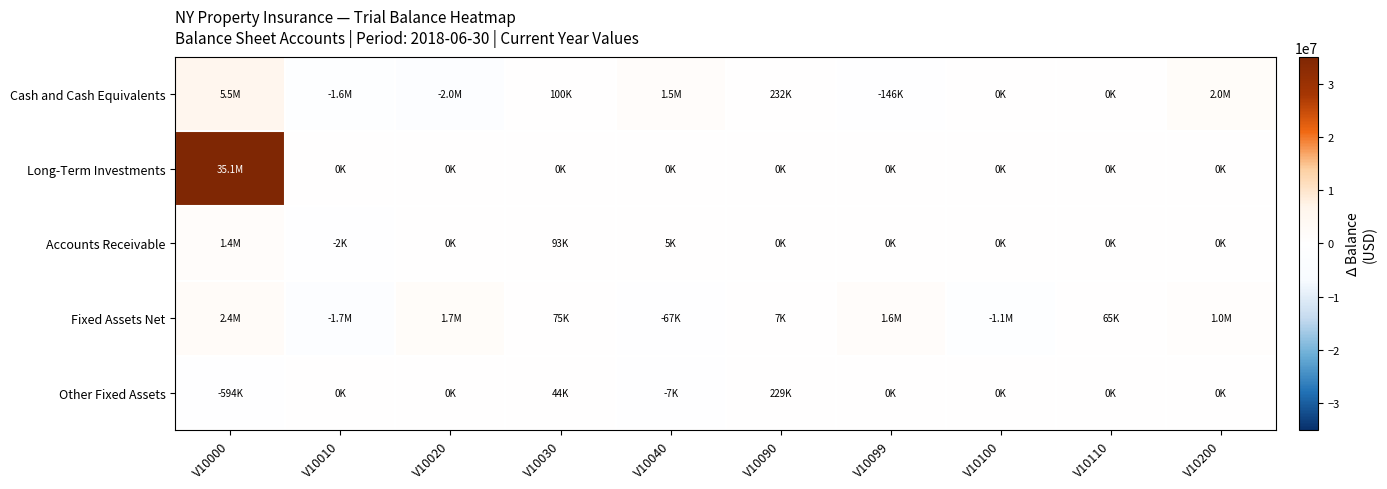

Which label corresponds to the largest value in the chart?

V10000